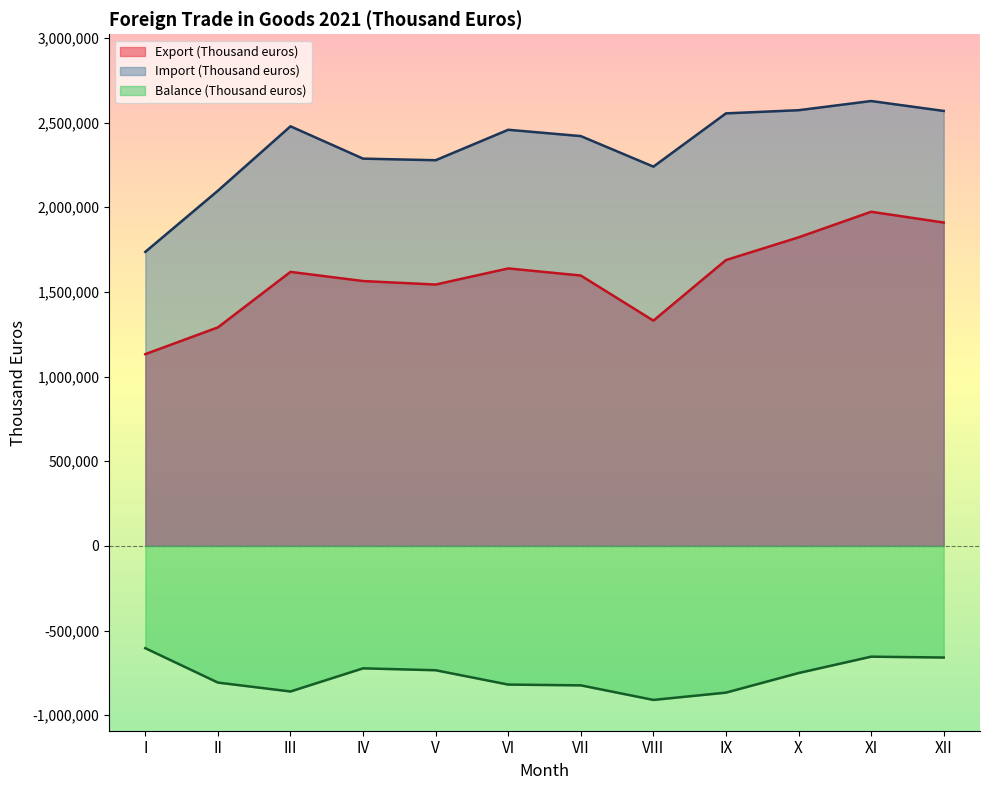

What is the difference between the maximum and minimum values in the Export (Thousand euros) series?

840635